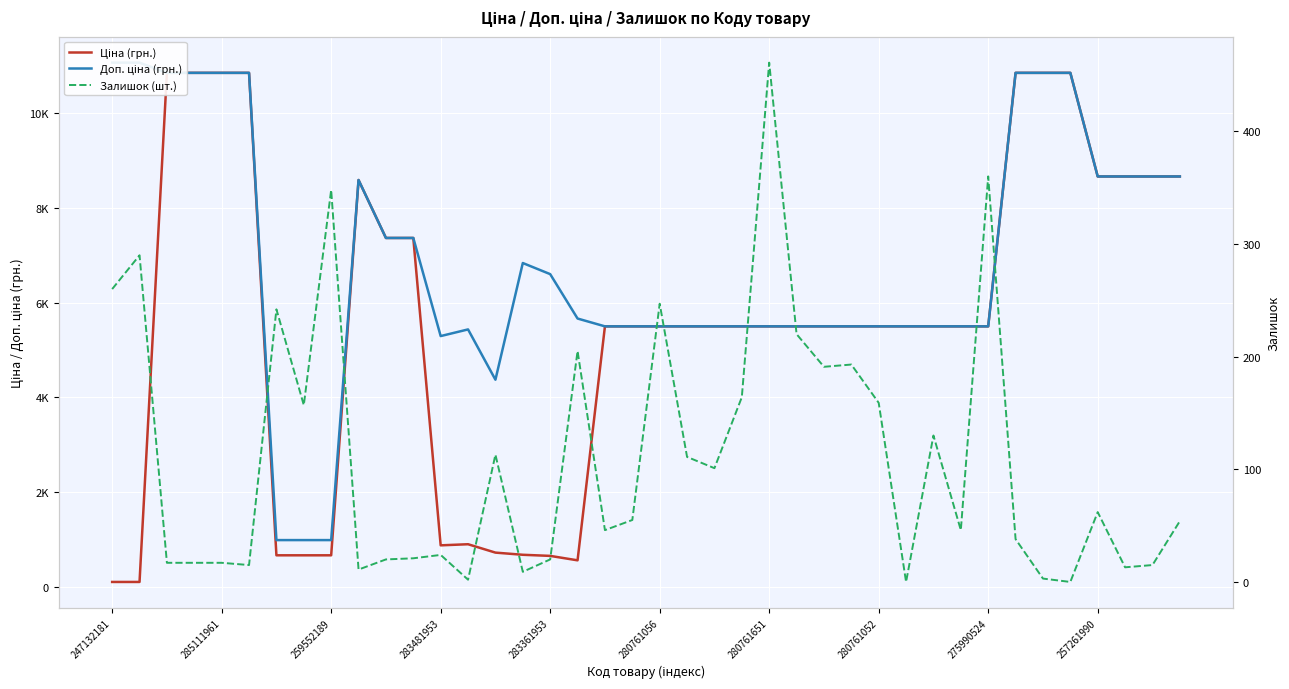

What are all the series names shown in the legend?

Ціна (грн.), Доп. ціна (грн.), Залишок (шт.)